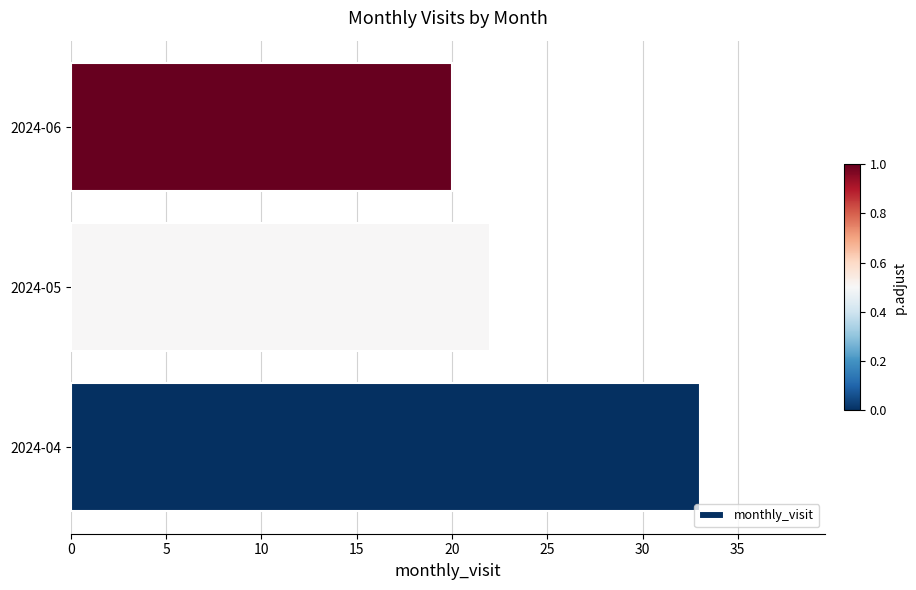

What is the difference between the values at 2024-06 and 2024-04?

13